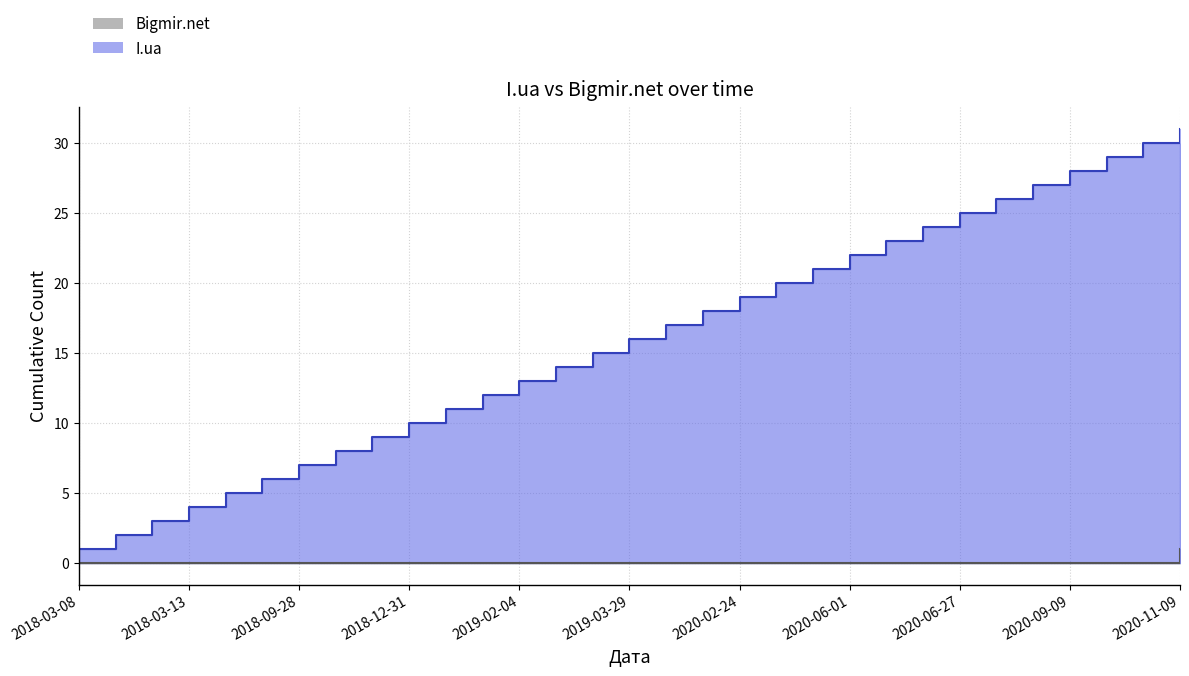

The value at 2018-03-11 is 0. True or false?

True